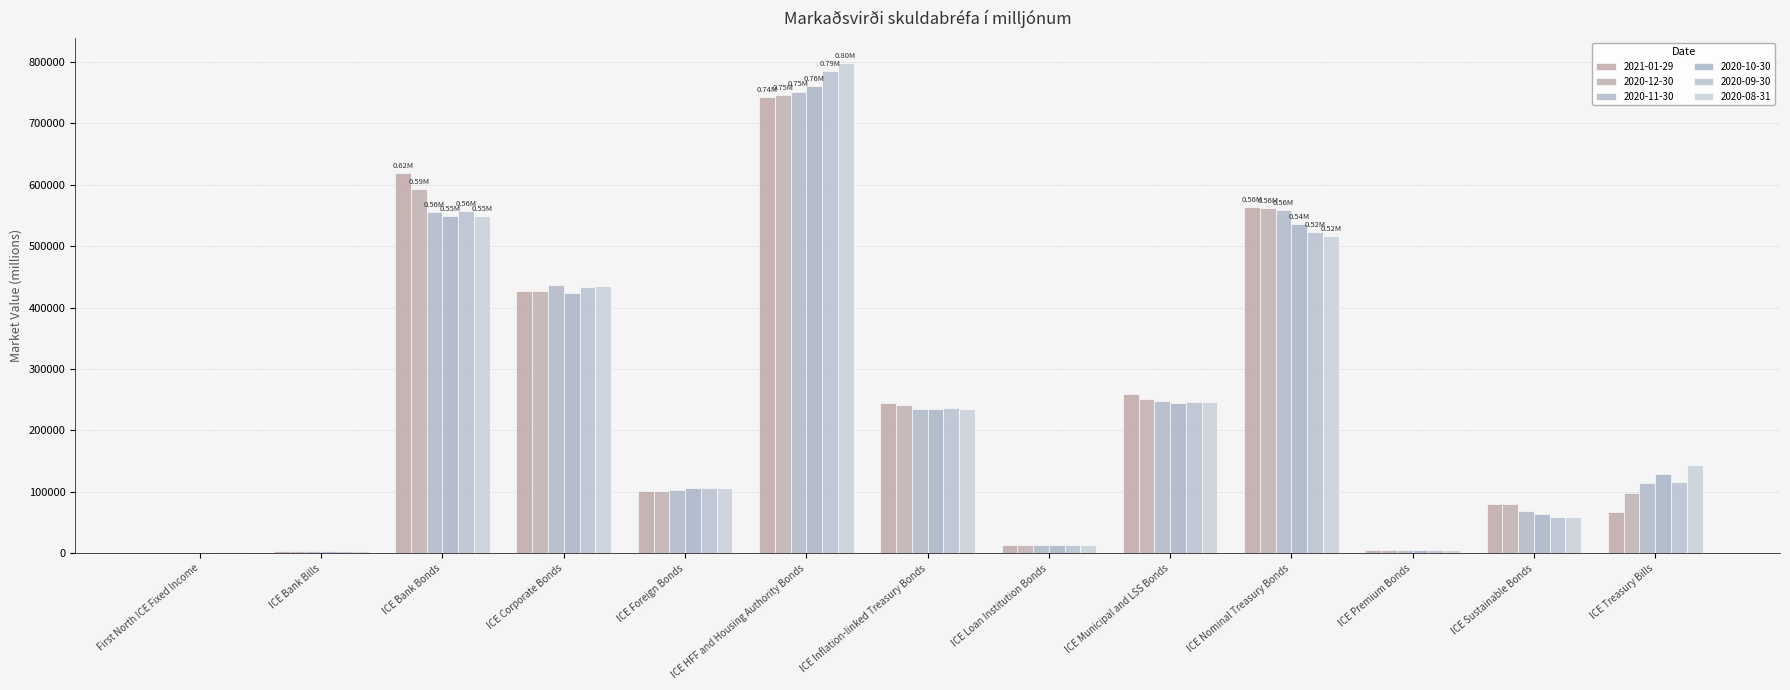

At which category is the sum across all series the highest?

ICE HFF and Housing Authority Bonds